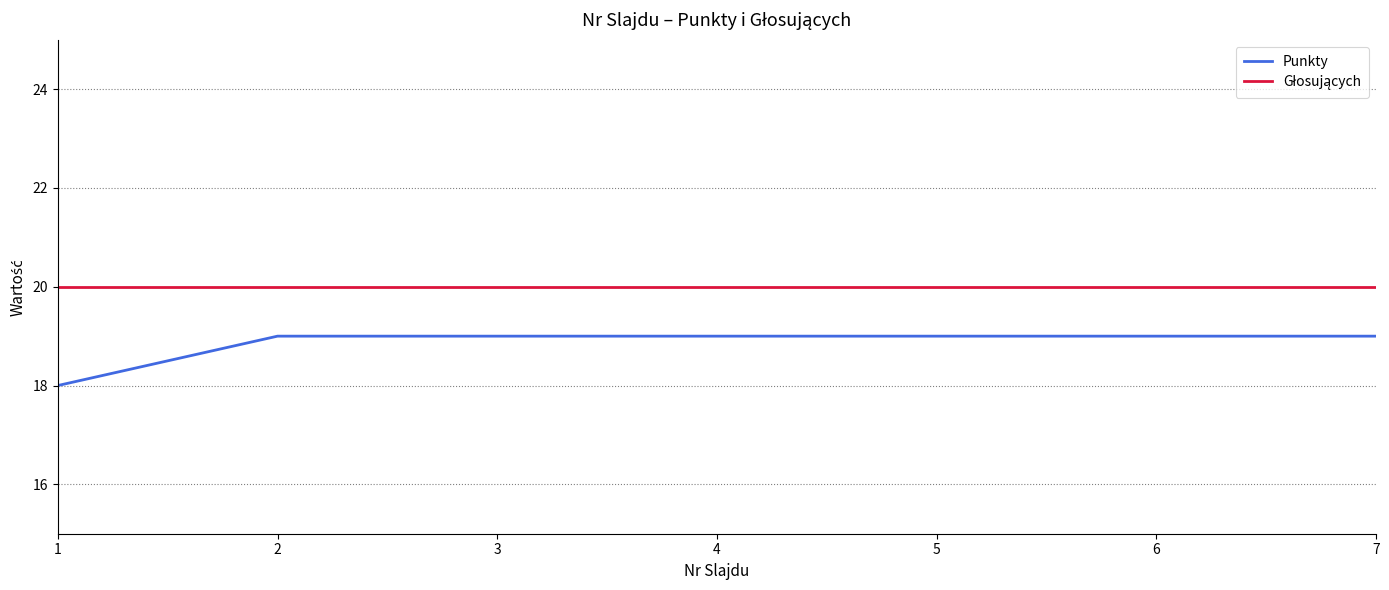

How many lines are shown in the chart?

2